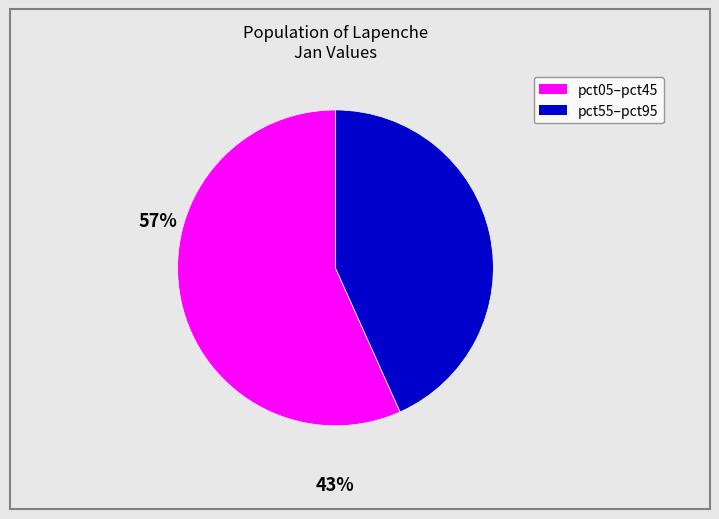

Is there any slice that represents more than half of the pie?

Yes